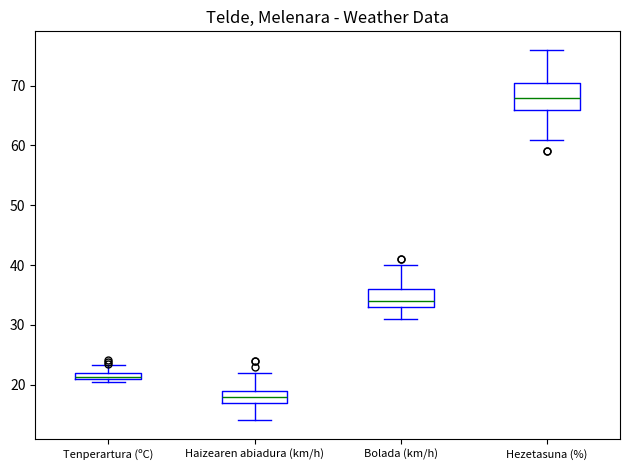

Where does the upper whisker of the box for Hezetasuna (%) end on the y-axis? The values are not printed on the chart, so give them approximately, as read against the axis.

76